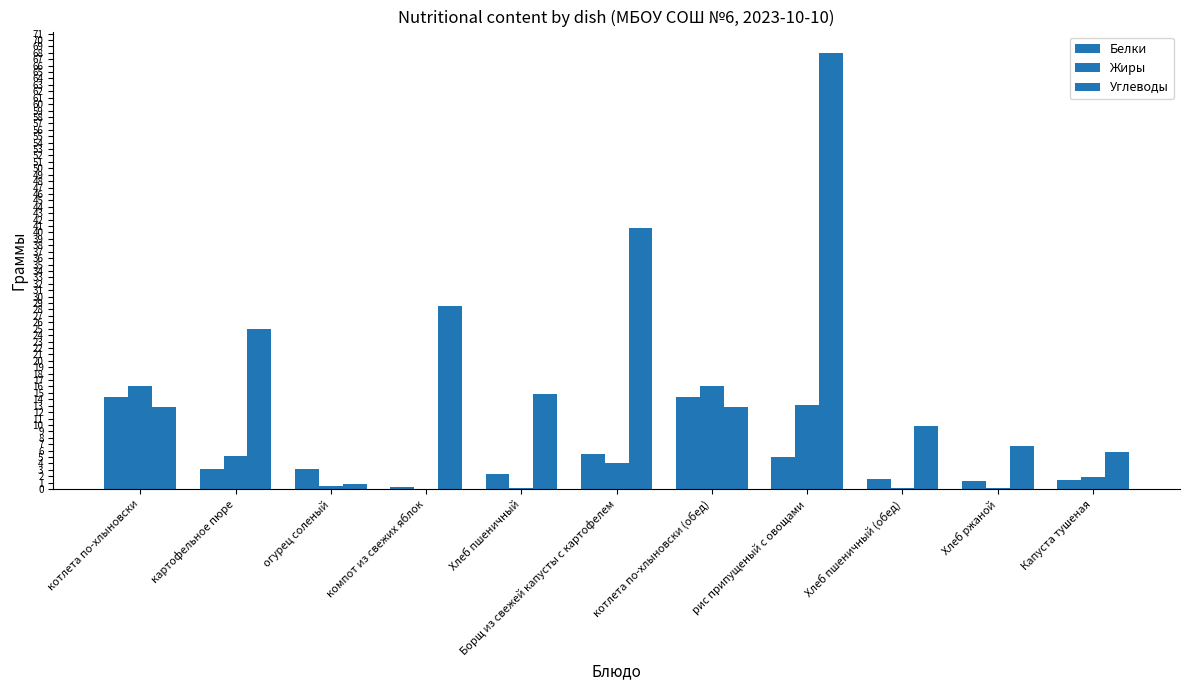

Are the bars grouped side by side (vs. stacked)?

Yes